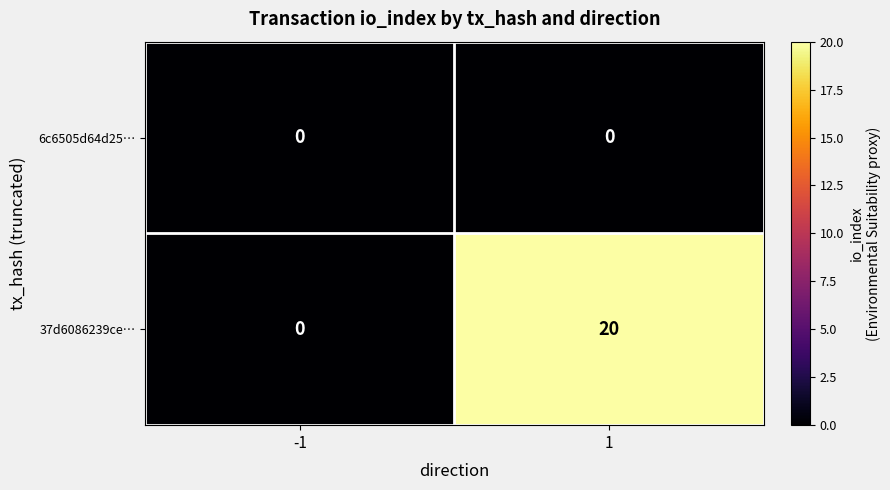

At 1, list the series in order from smallest to largest.

6c6505d64d25…, 37d6086239ce…